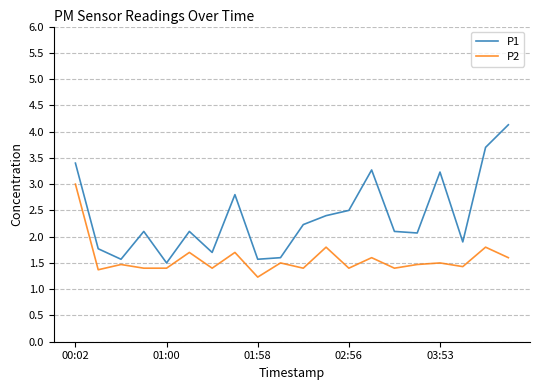

Which series has the largest total across all categories?

P1